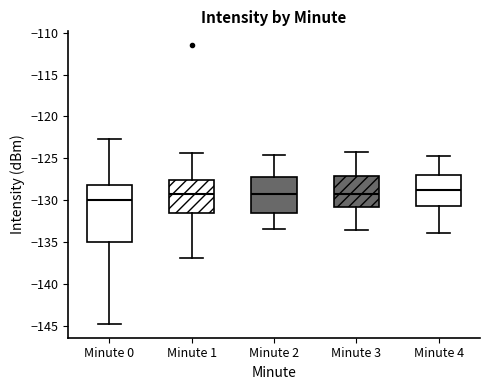

Which box's median line is the lowest?

Minute 0